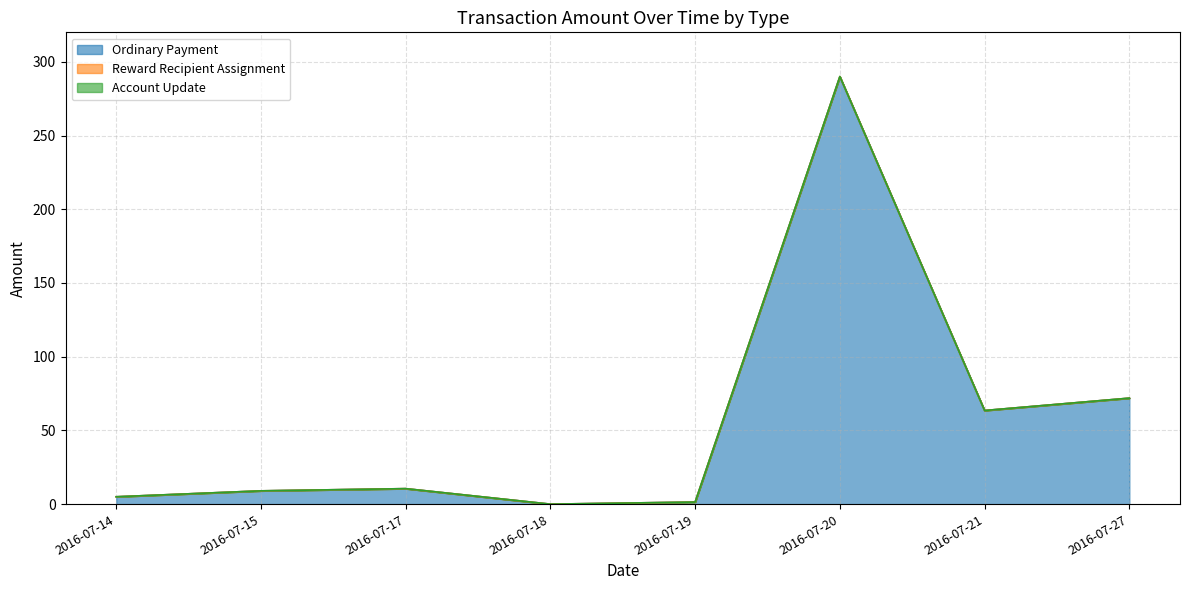

Rank the series at 2016-07-27 from lowest to highest value.

Reward Recipient Assignment, Account Update, Ordinary Payment